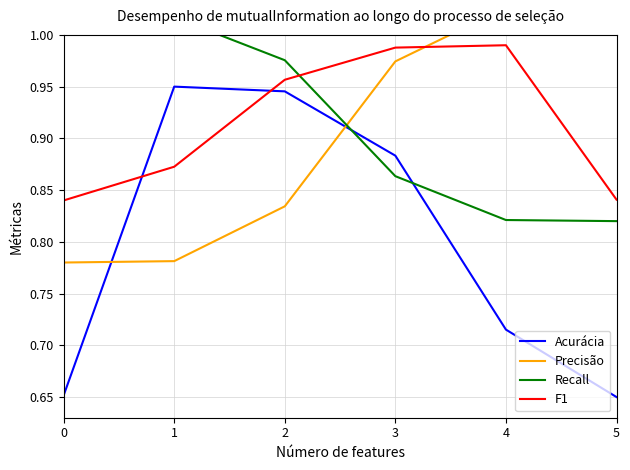

Where do F1 and Acurácia first cross each other?

0 and 1